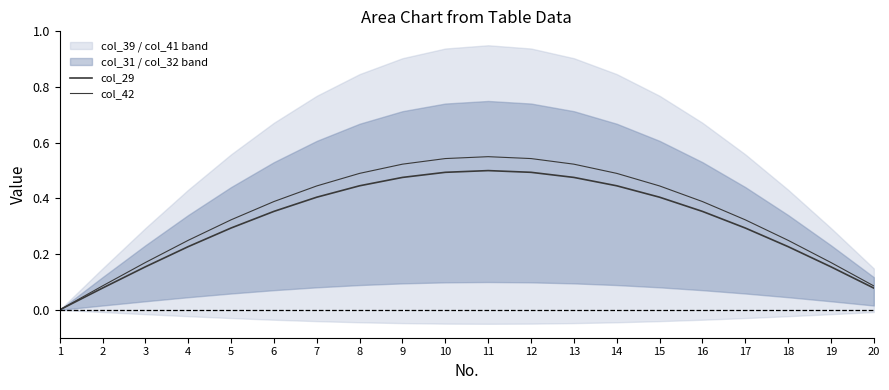

Reading left to right, transcribe all the data shown in this chart.

col_29: 1=0.0	2=0.1	3=0.2	4=0.2	5=0.3	6=0.4	7=0.4	8=0.4	9=0.5	10=0.5	11=0.5	12=0.5	13=0.5	14=0.4	15=0.4	16=0.4	17=0.3	18=0.2	19=0.2	20=0.1
col_42: 1=0.0	2=0.1	3=0.2	4=0.2	5=0.3	6=0.4	7=0.4	8=0.5	9=0.5	10=0.5	11=0.6	12=0.5	13=0.5	14=0.5	15=0.4	16=0.4	17=0.3	18=0.2	19=0.2	20=0.1